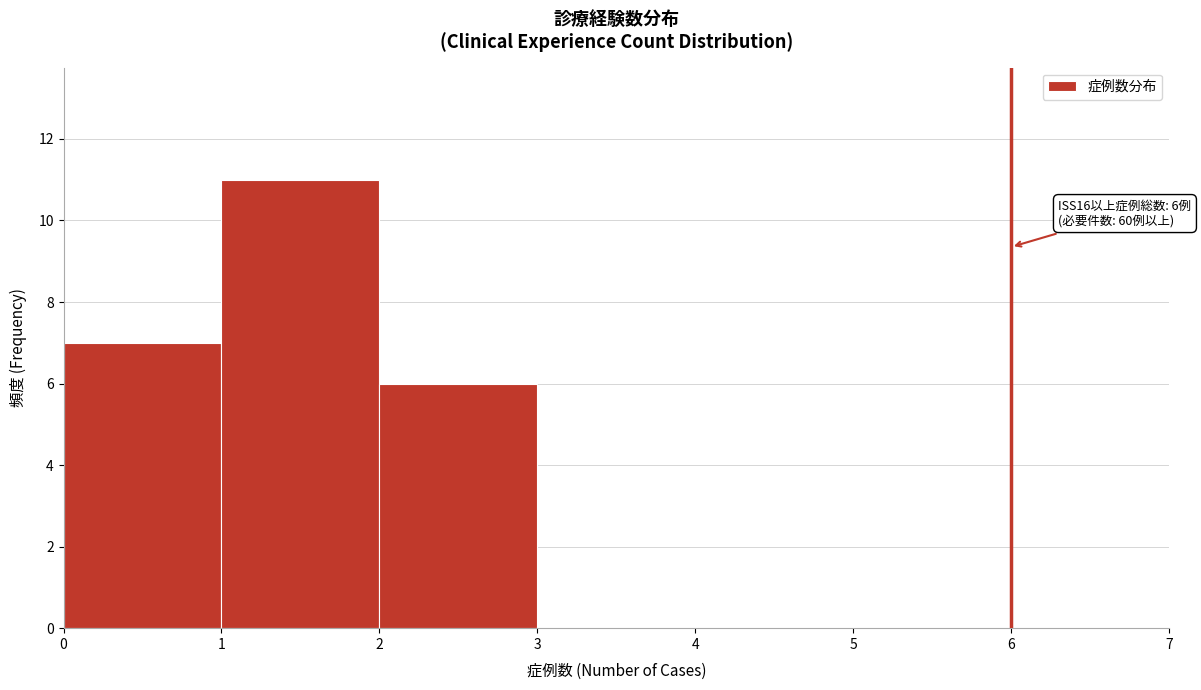

Over which range of the x-axis is the bar tallest?

1 to 2